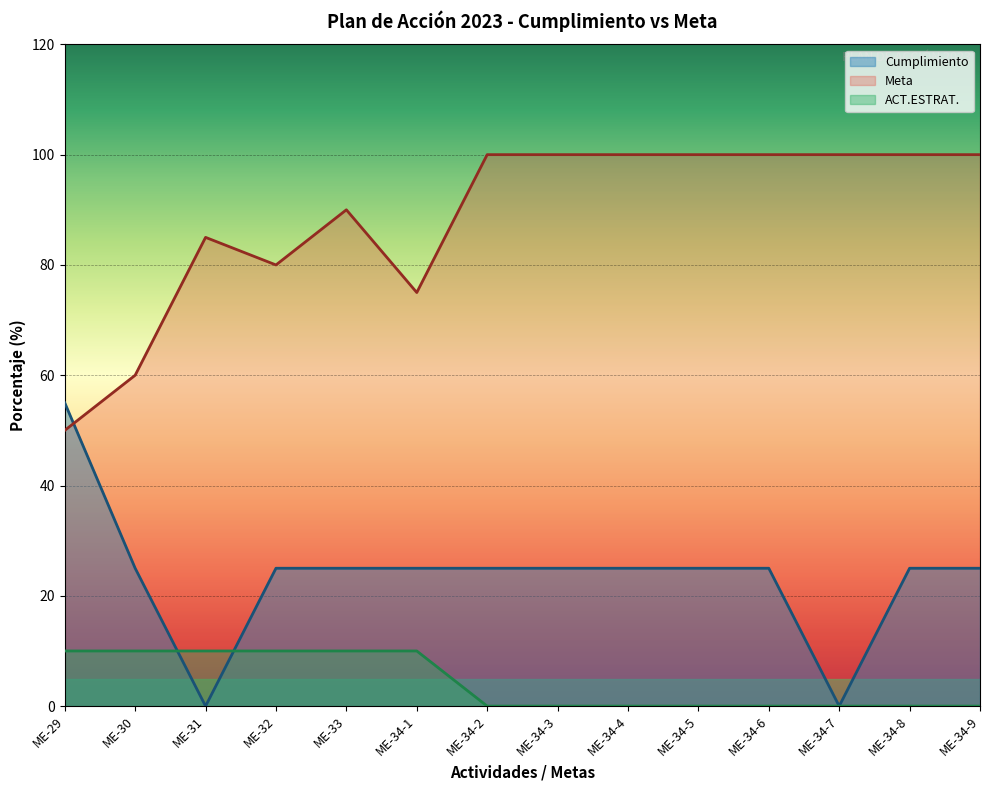

What is the average value of the ACT.ESTRAT. series?

4